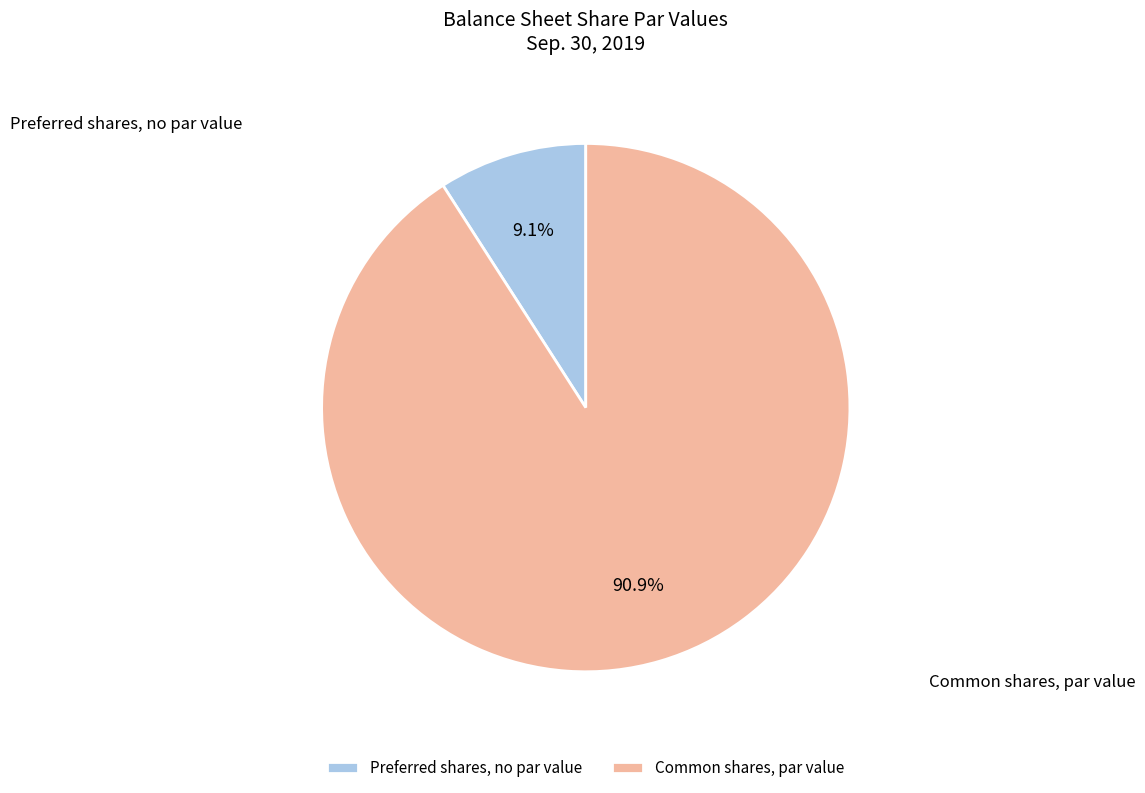

To the nearest percent, what is the average slice percentage?

50%